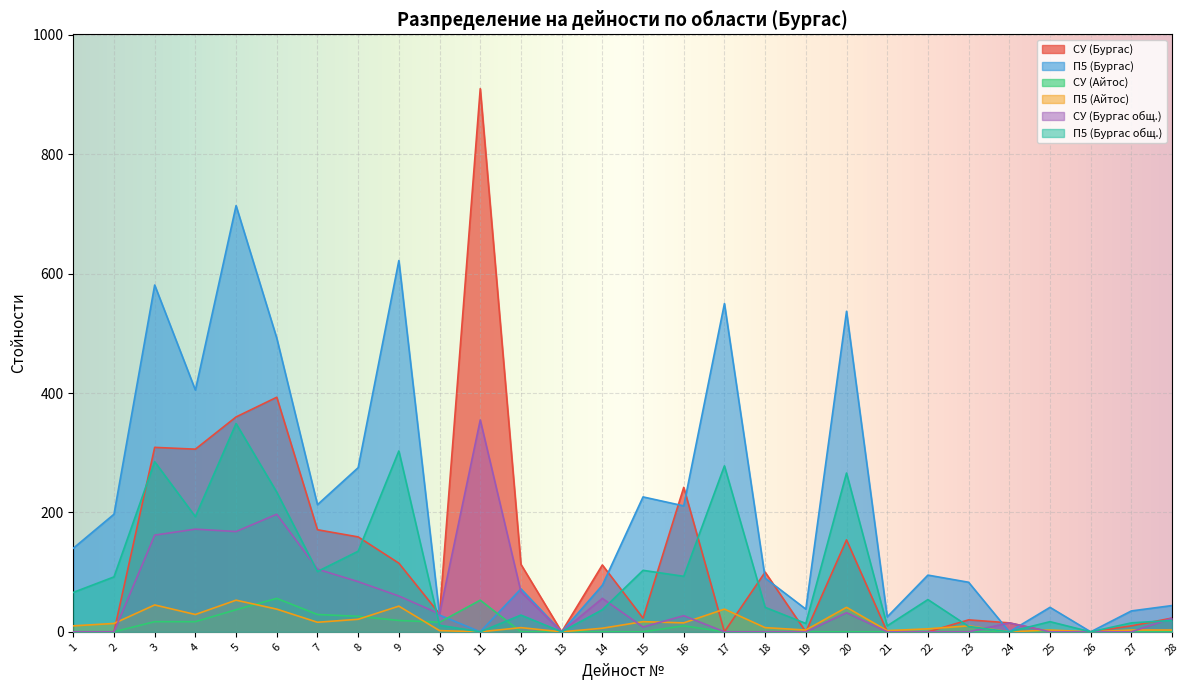

Is it true that П5 (Айтос) equals 2 at 10?

True